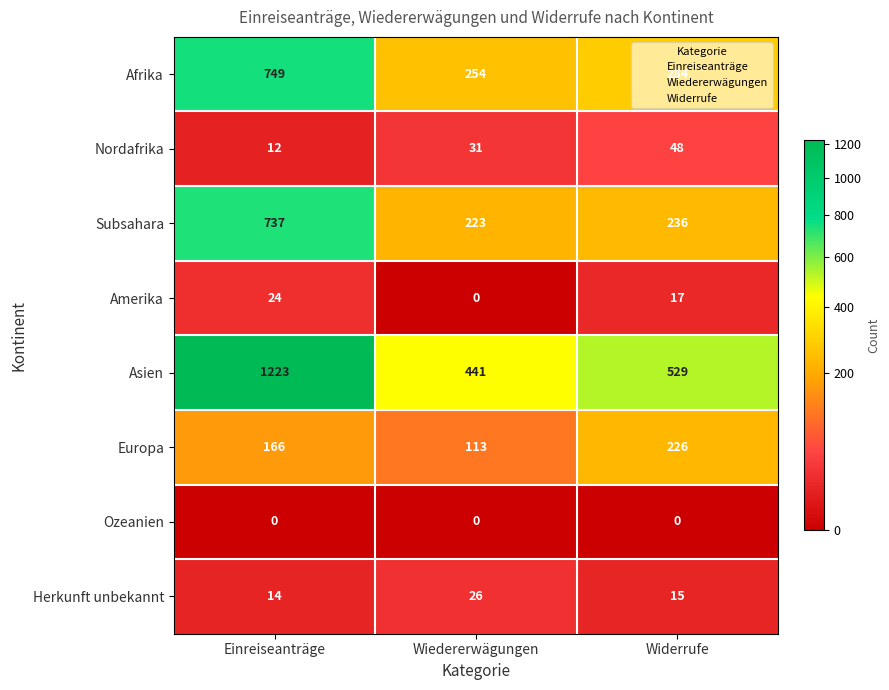

True or false: Nordafrika has a value of 74 at Widerrufe.

False